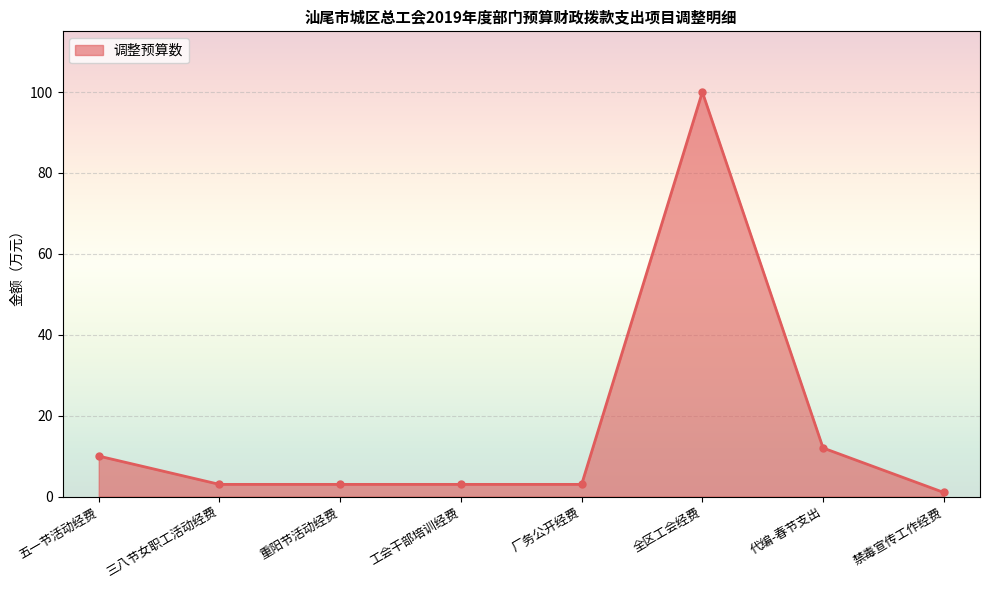

How many lines are shown in the chart?

1